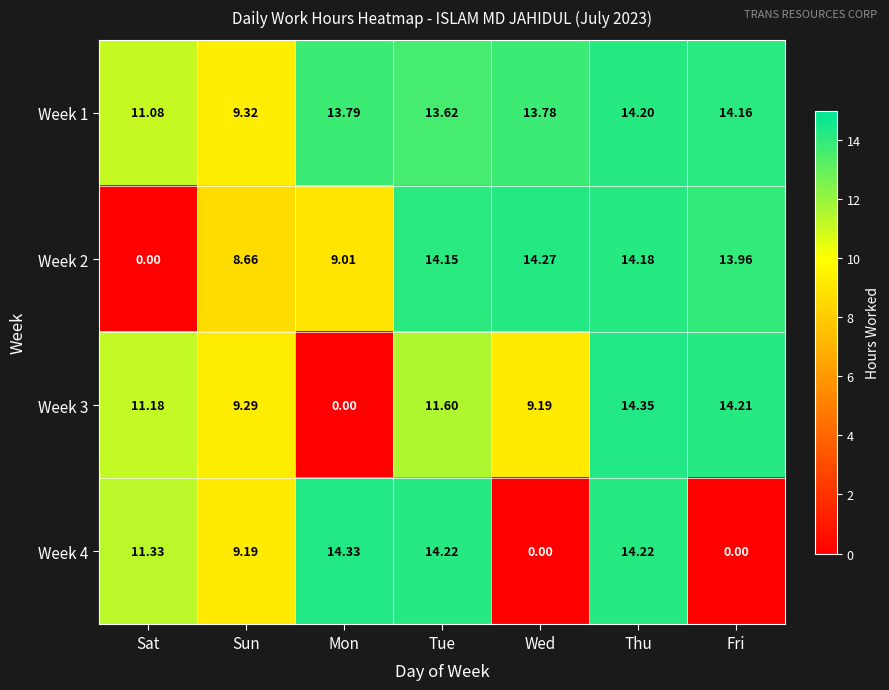

Where is Week 3 nearest to the value 7?

Wed